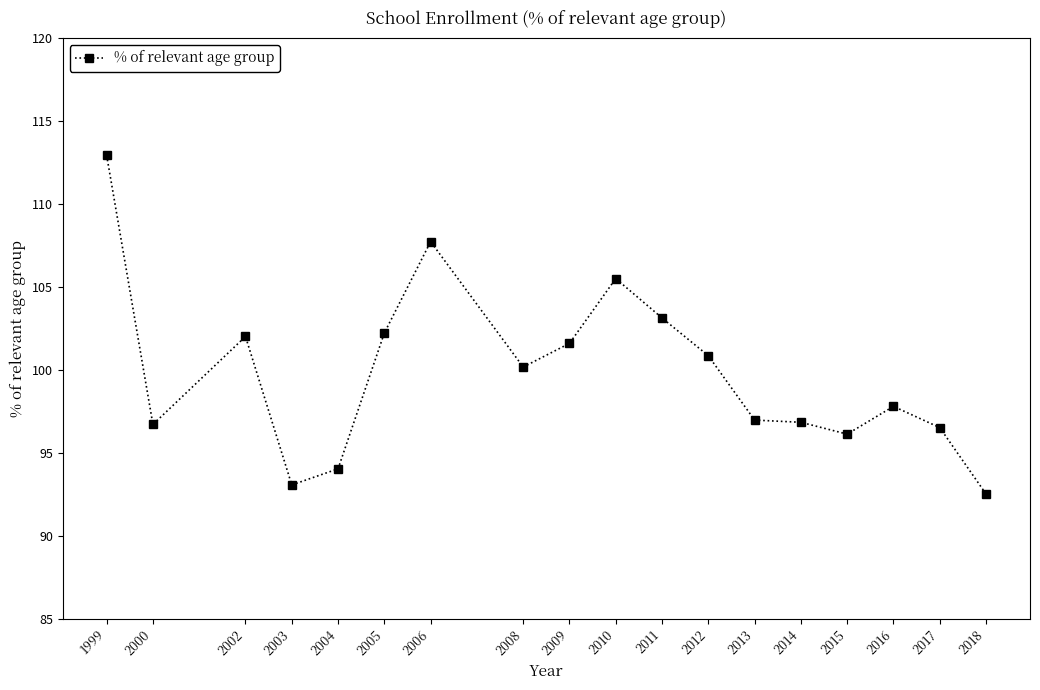

What is the average value?

99.8